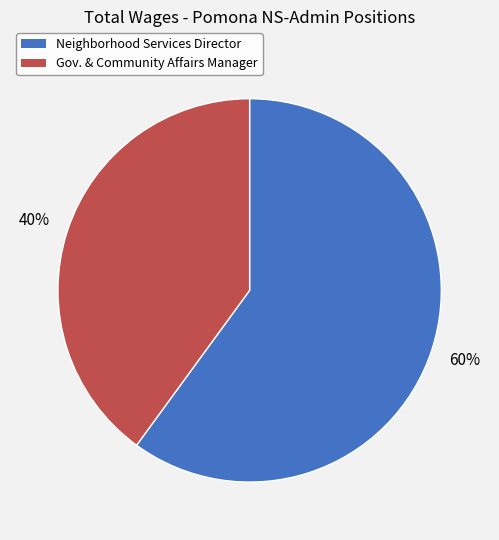

What is the smallest slice in the pie chart?

Gov. & Community Affairs Manager